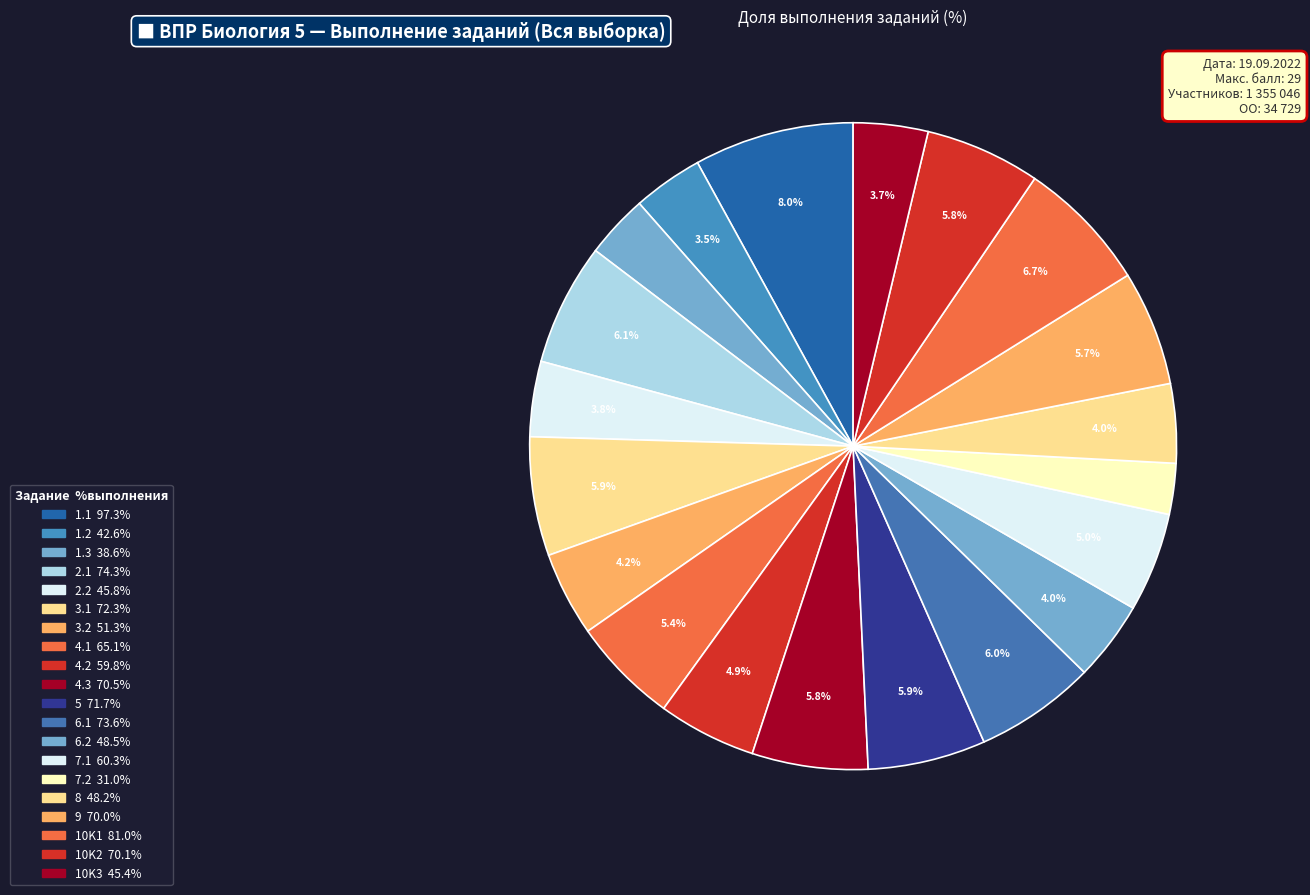

Does 9 account for over 50% of the chart?

No